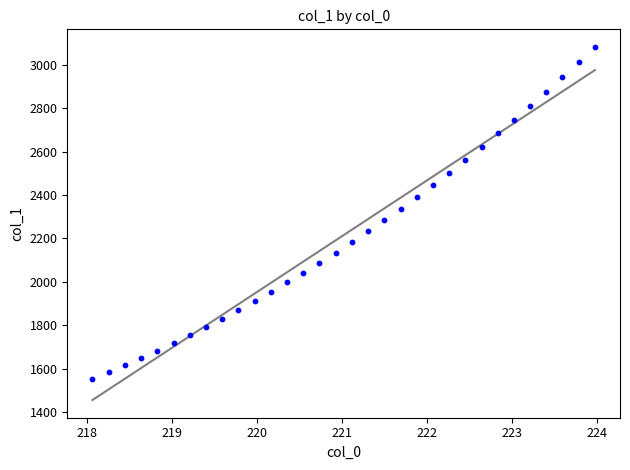

What is the range of Y values (max minus min)?

1527.9